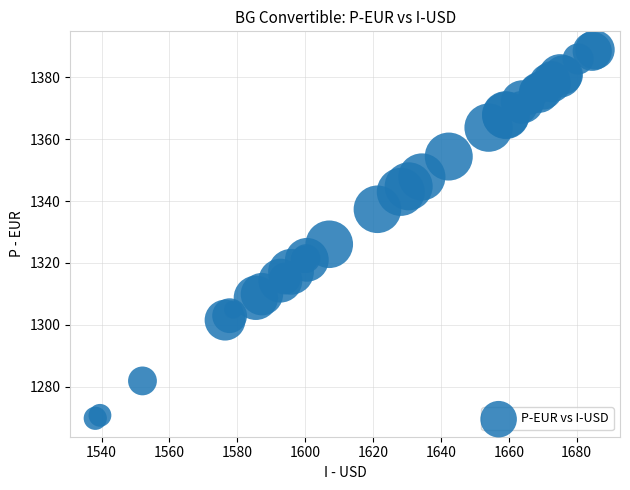

What Y value in the scatter plot is closest to 1329?

1326.0